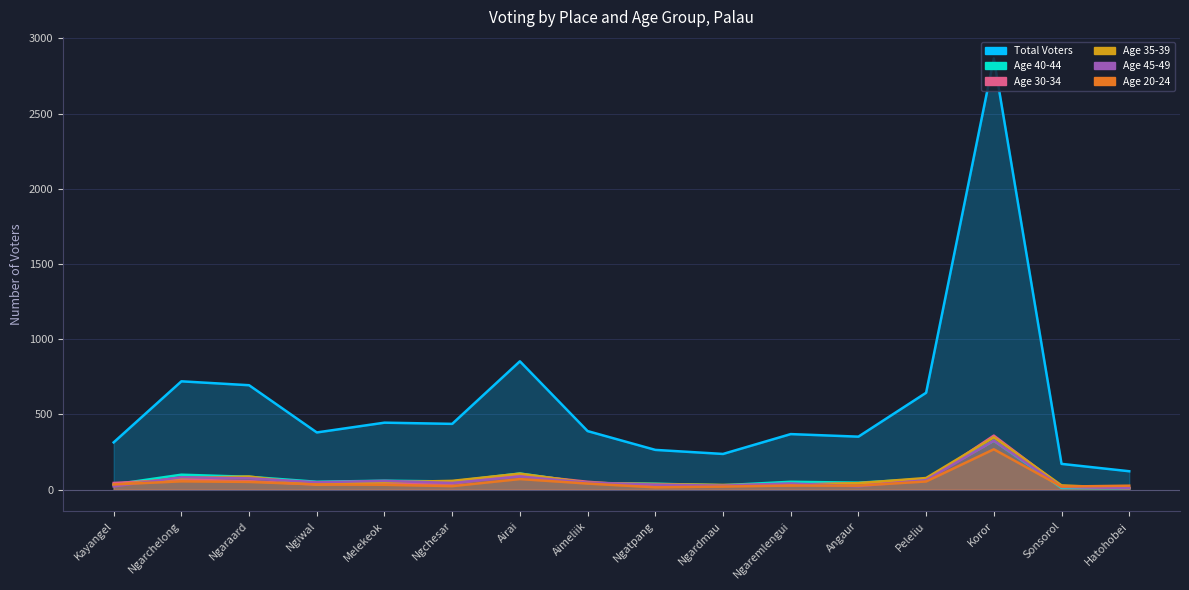

What is the label of the 11th point from the right?

Ngchesar